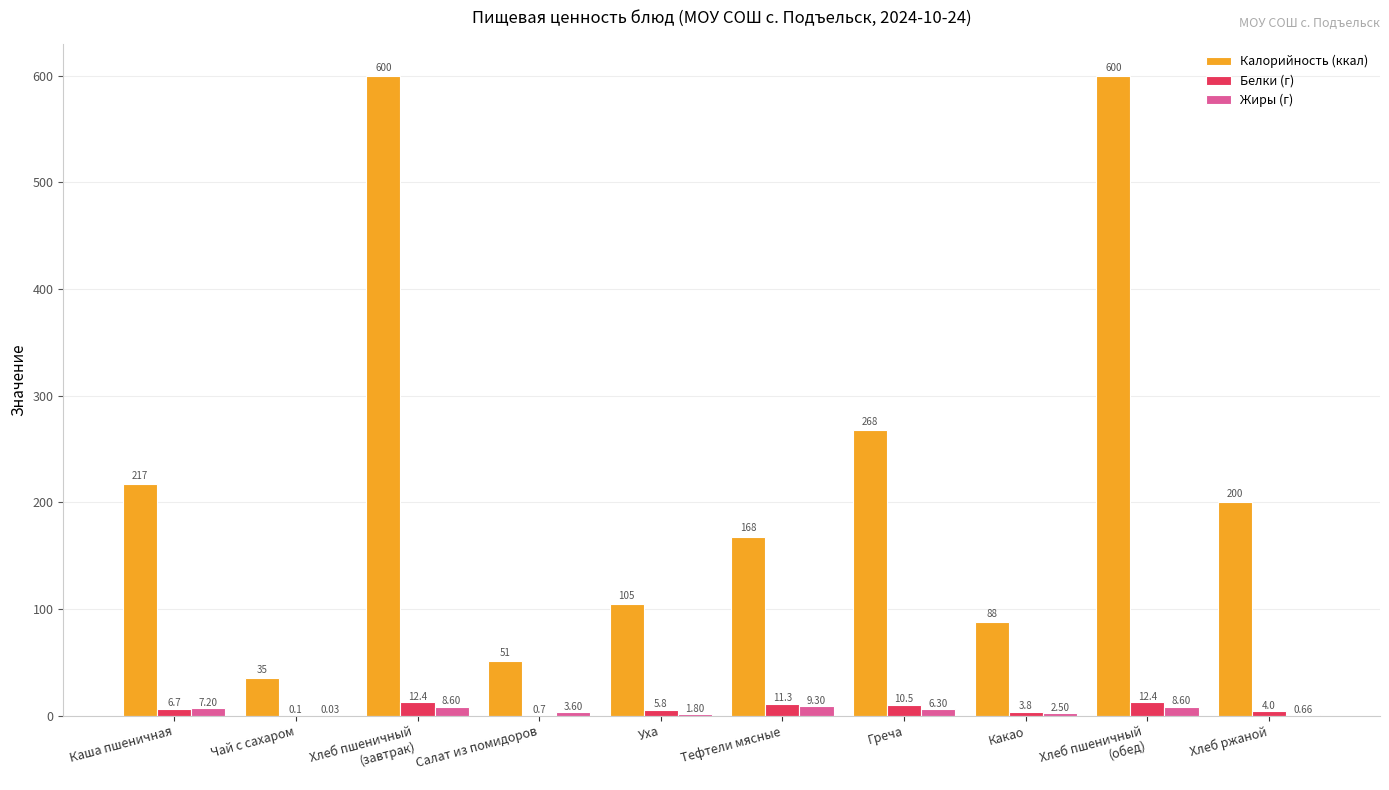

True or false: Жиры (г) has a value of 1.8 at Уха.

True